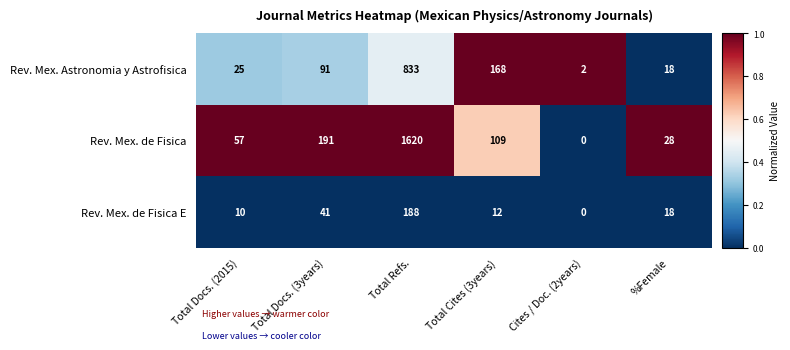

What is the spread (max minus min) of values at Cites / Doc. (2years)?

2